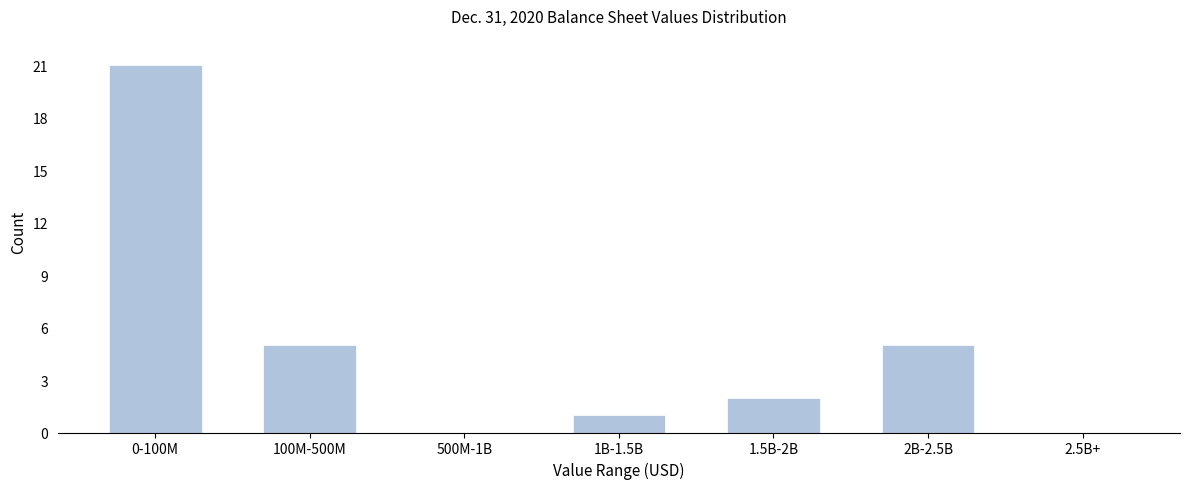

Reading right to left, what are all the values shown in this chart?

2.5B+=0	2B-2.5B=5	1.5B-2B=2	1B-1.5B=1	500M-1B=0	100M-500M=5	0-100M=21